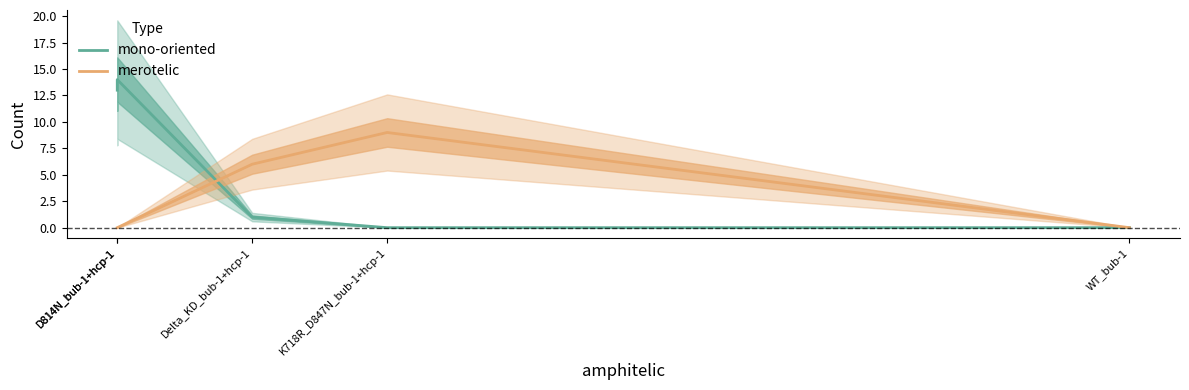

Is it true that mono-oriented equals 0 at WT_bub-1?

True